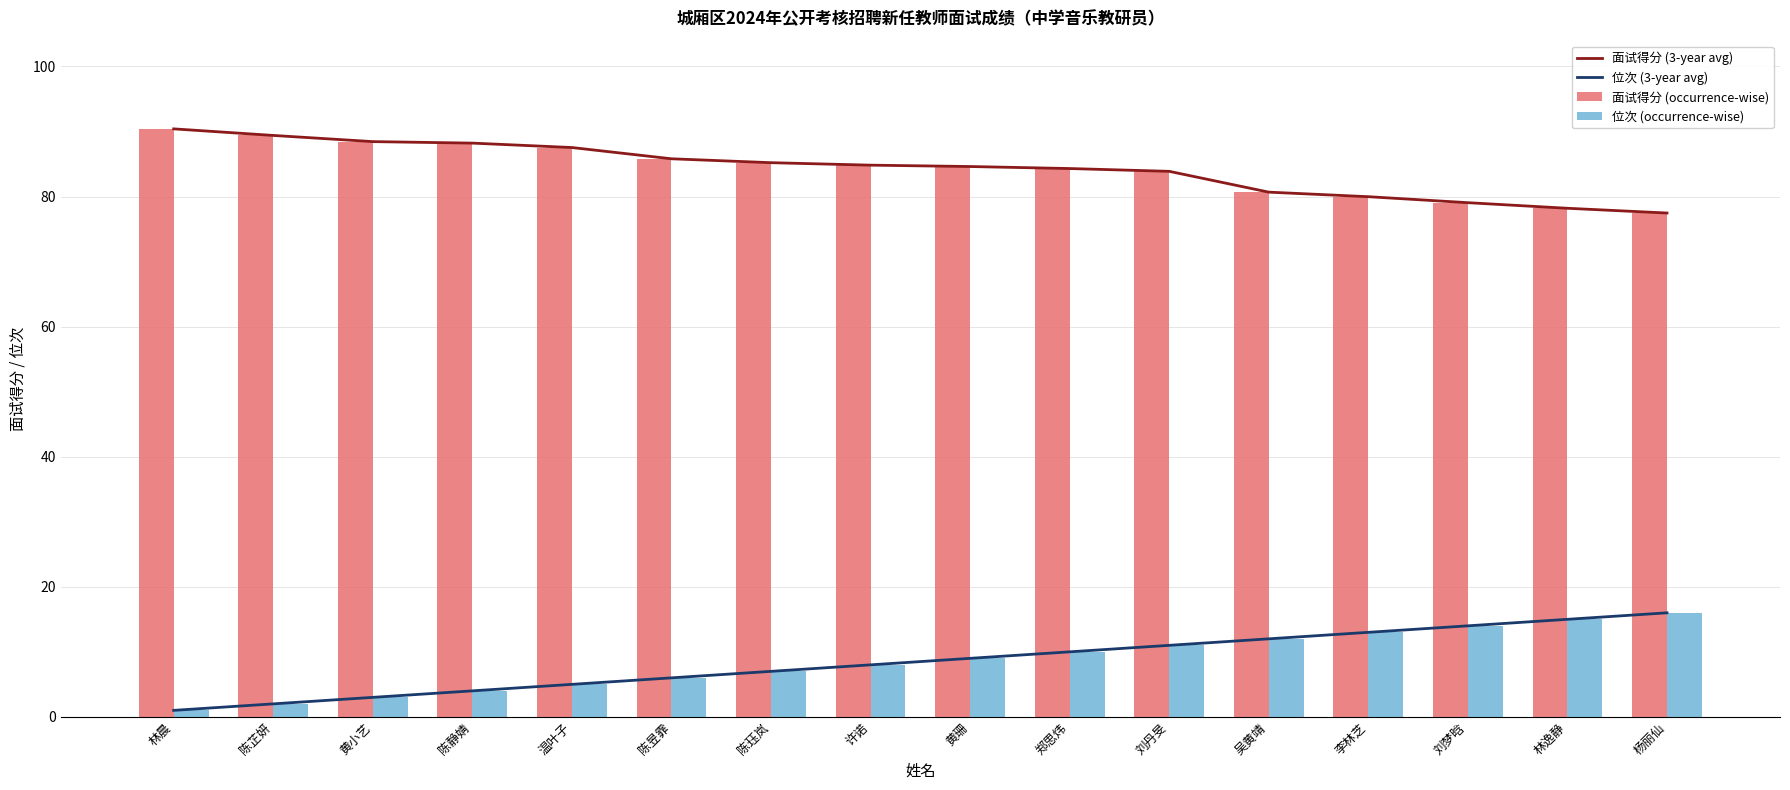

Reading left to right, transcribe all the data shown in this chart.

面试得分 (3-year avg): 林晨=90.4	陈芷妍=89.4	黄小艺=88.5	陈静婧=88.2	温叶子=87.5	陈昱霏=85.8	陈珏岚=85.2	许诺=84.8	黄珊=84.6	郑思炜=84.3	刘丹旻=83.9	吴黄靖=80.7	李林芝=80.0	刘梦晗=79.1	林逸静=78.2	杨丽仙=77.5
位次 (3-year avg): 林晨=1.0	陈芷妍=2.0	黄小艺=3.0	陈静婧=4.0	温叶子=5.0	陈昱霏=6.0	陈珏岚=7.0	许诺=8.0	黄珊=9.0	郑思炜=10.0	刘丹旻=11.0	吴黄靖=12.0	李林芝=13.0	刘梦晗=14.0	林逸静=15.0	杨丽仙=16.0
面试得分 (occurrence-wise): 林晨=90.4	陈芷妍=89.4	黄小艺=88.5	陈静婧=88.2	温叶子=87.5	陈昱霏=85.8	陈珏岚=85.2	许诺=84.8	黄珊=84.6	郑思炜=84.3	刘丹旻=83.9	吴黄靖=80.7	李林芝=80.0	刘梦晗=79.1	林逸静=78.2	杨丽仙=77.5
位次 (occurrence-wise): 林晨=1.0	陈芷妍=2.0	黄小艺=3.0	陈静婧=4.0	温叶子=5.0	陈昱霏=6.0	陈珏岚=7.0	许诺=8.0	黄珊=9.0	郑思炜=10.0	刘丹旻=11.0	吴黄靖=12.0	李林芝=13.0	刘梦晗=14.0	林逸静=15.0	杨丽仙=16.0